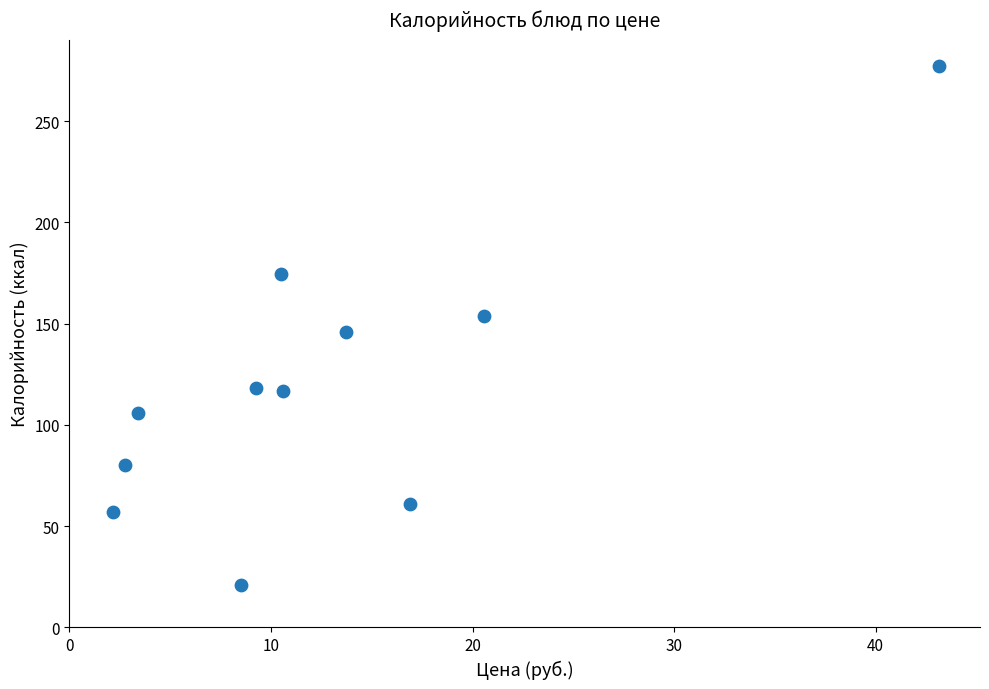

What is the range of X values (max minus min)?

41.0